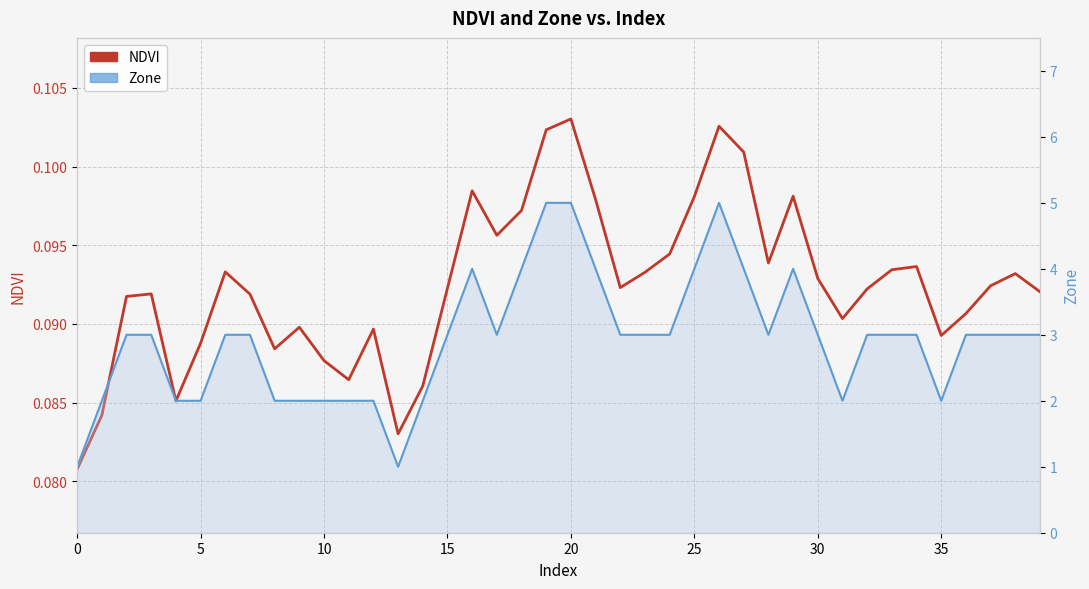

How many Zone values are between 2 and 3?

29